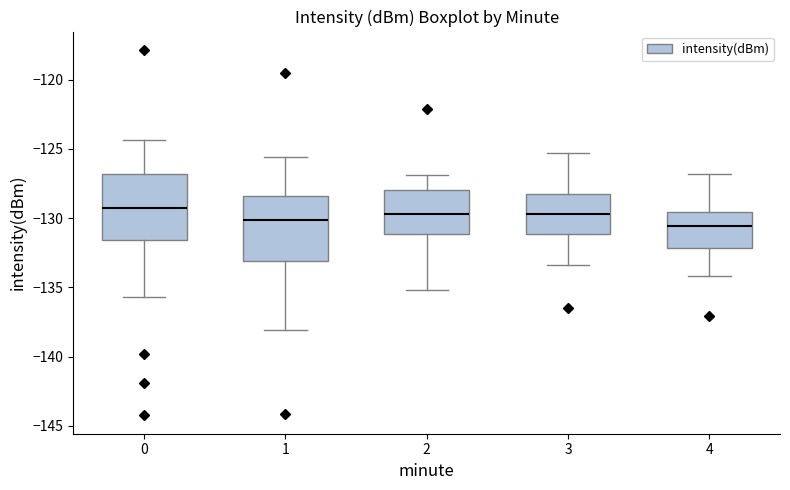

Where is the lower edge of the box at x = 2 on the y-axis? The values are not printed on the chart, so give them approximately, as read against the axis.

-131.0